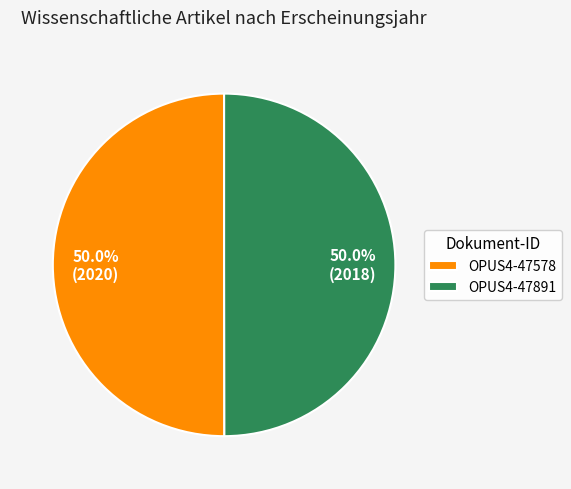

How many slices are in this pie chart?

2